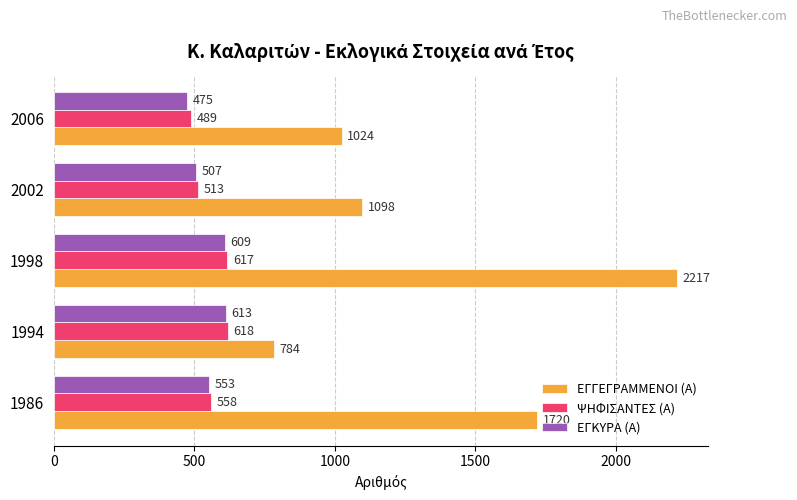

Which series has the largest range (max minus min)?

ΕΓΓΕΓΡΑΜΜΕΝΟΙ (Α)